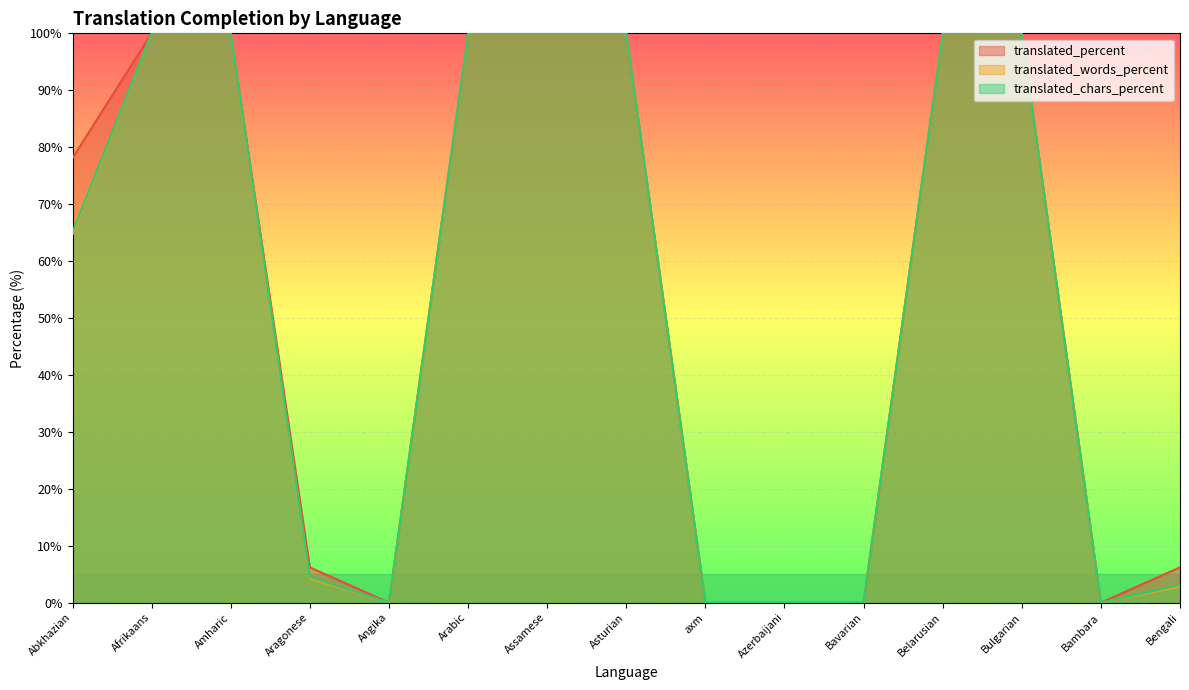

How many series are shown in this chart?

3